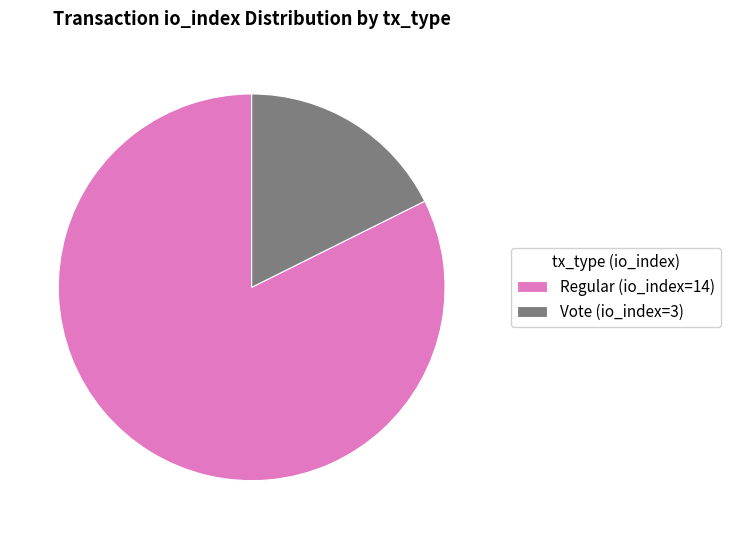

Between Regular (io_index=14) and Vote (io_index=3), which is larger?

Regular (io_index=14)